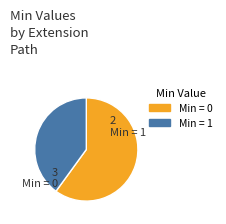

Count the number of slices in the pie.

2